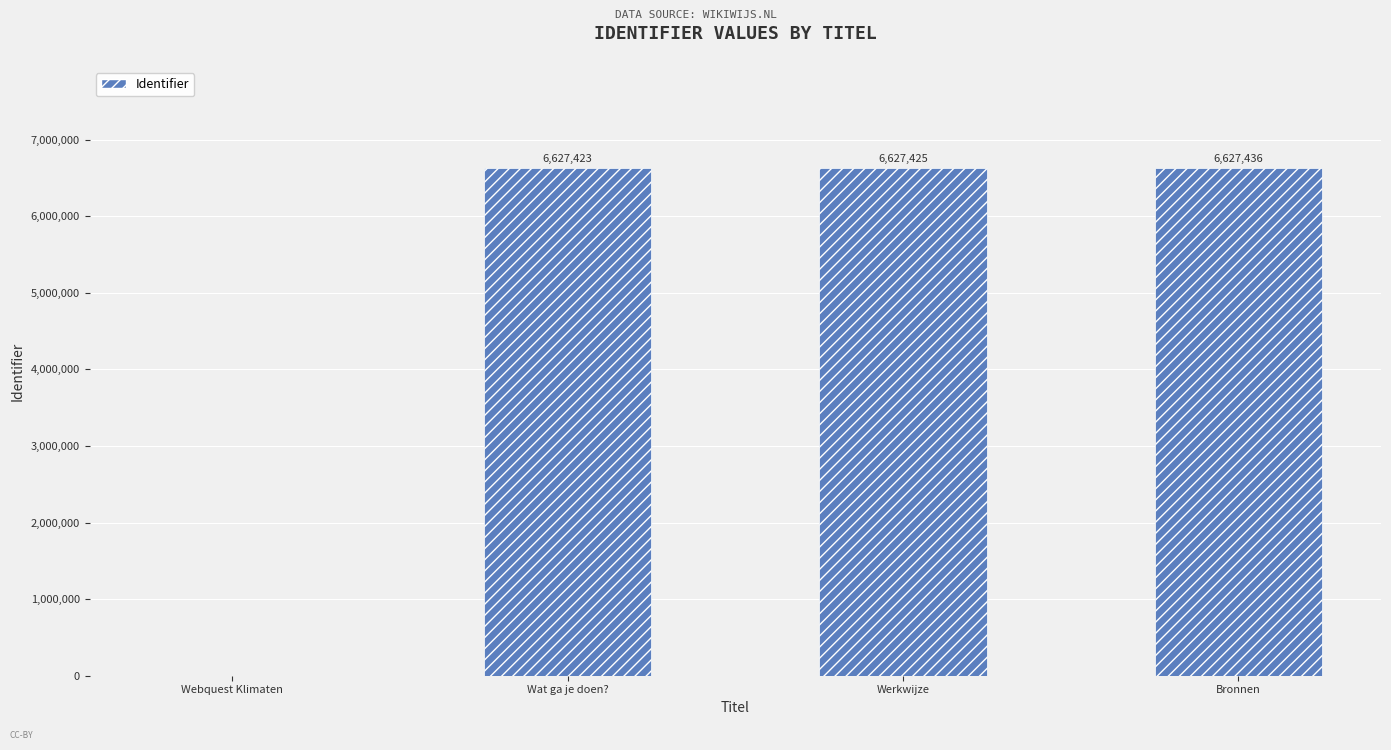

At which category does the chart reach its peak across all series?

Bronnen